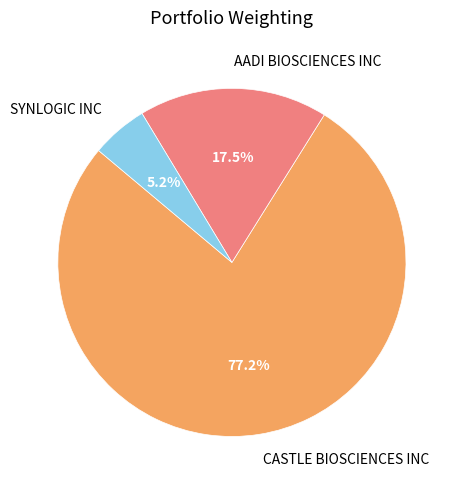

What is the smallest slice in the pie chart?

SYNLOGIC INC